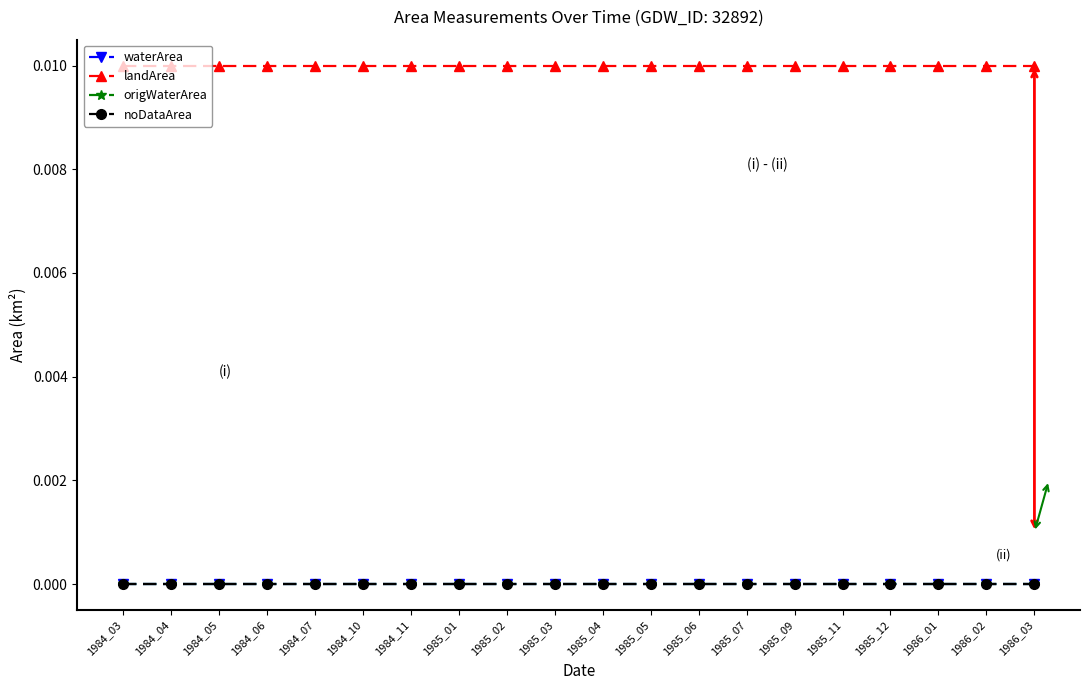

Between 1985_03 and 1985_05, which is larger?

1985_03